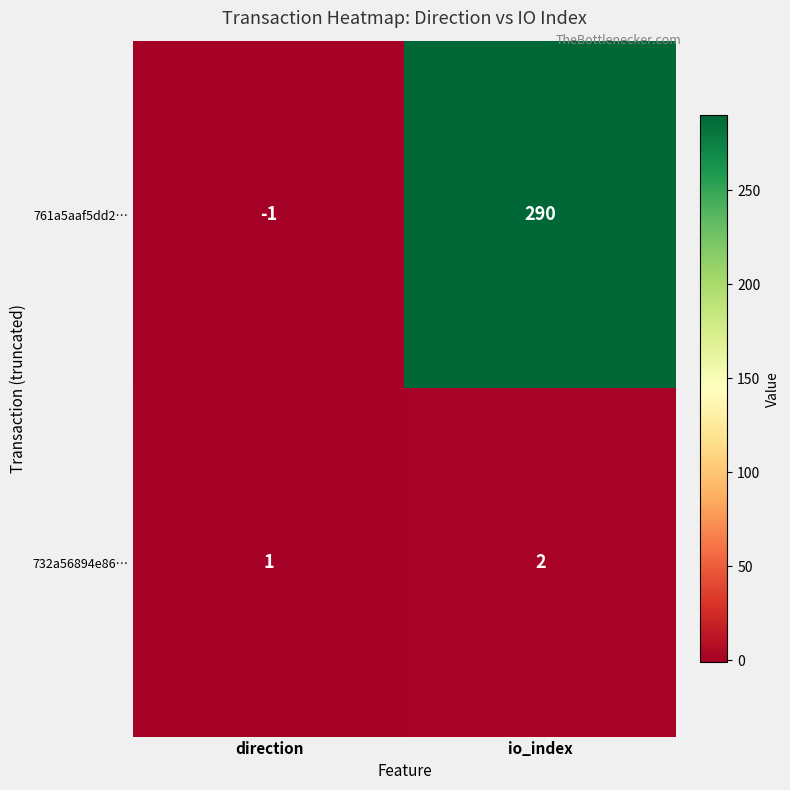

Reading left to right, extract all data points from this chart.

761a5aaf5dd2…: -1	290
732a56894e86…: 1	2